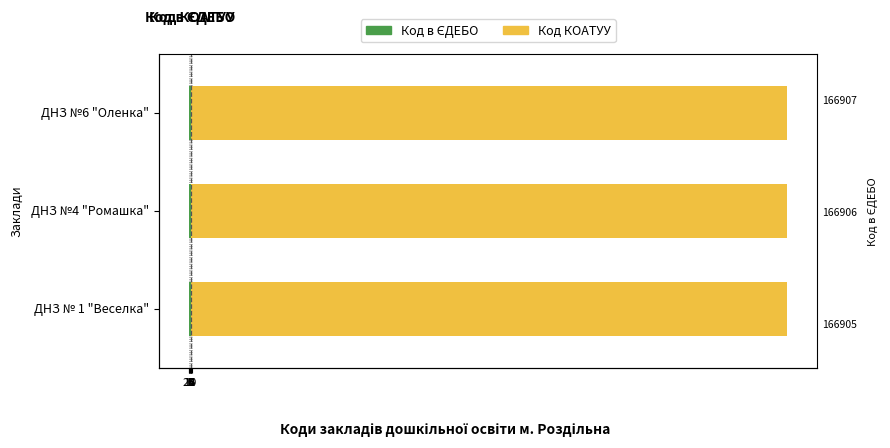

What is the greatest value displayed?

0.6